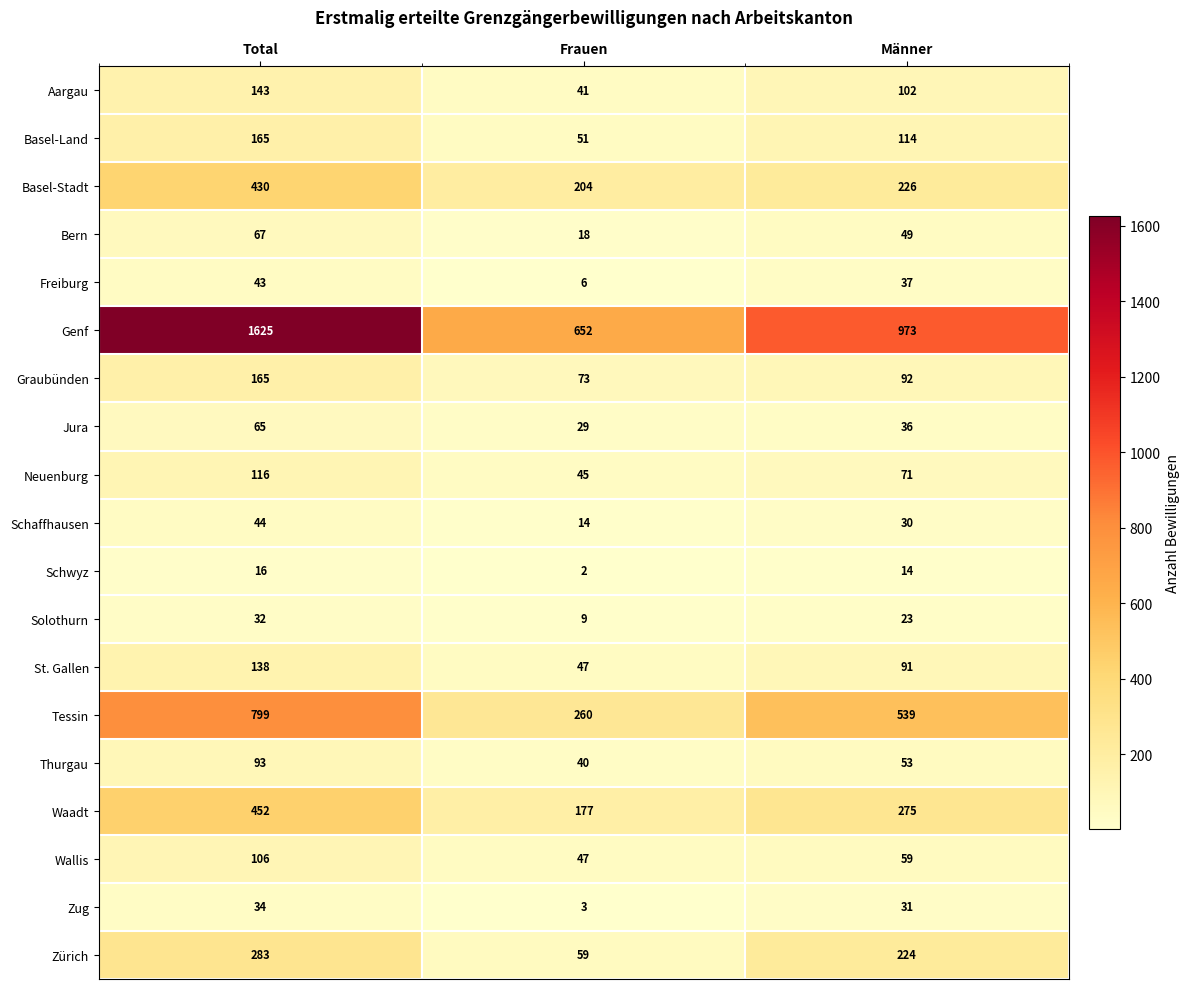

True or false: Wallis has a value of 106 at Total.

True